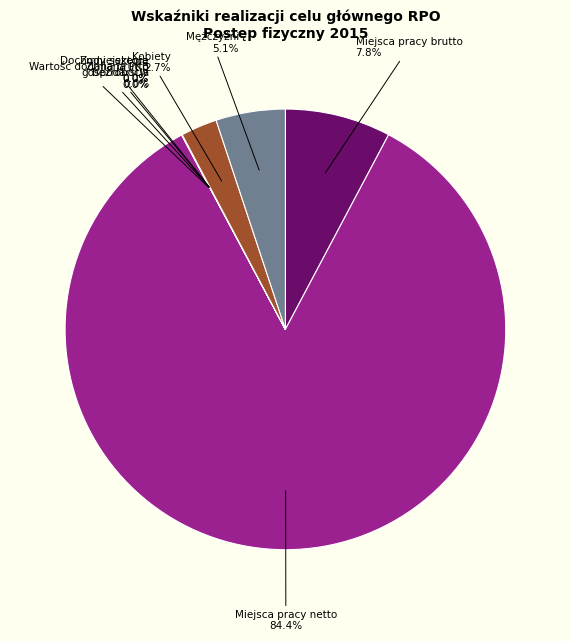

Is there any slice that represents more than half of the pie?

Yes